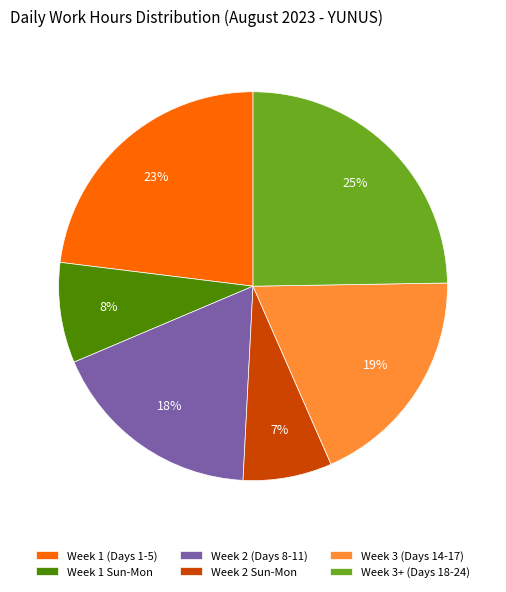

Combined, do Week 3+ (Days 18-24) and Week 2 Sun-Mon account for over 50%?

No